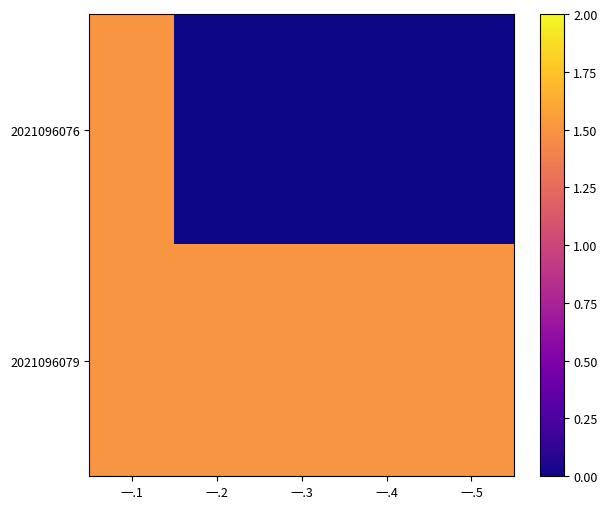

Reading right to left, list all the values displayed in this chart.

2021096076: 一.5=0.0	一.4=0.0	一.3=0.0	一.2=0.0	一.1=1.5
2021096079: 一.5=1.5	一.4=1.5	一.3=1.5	一.2=1.5	一.1=1.5